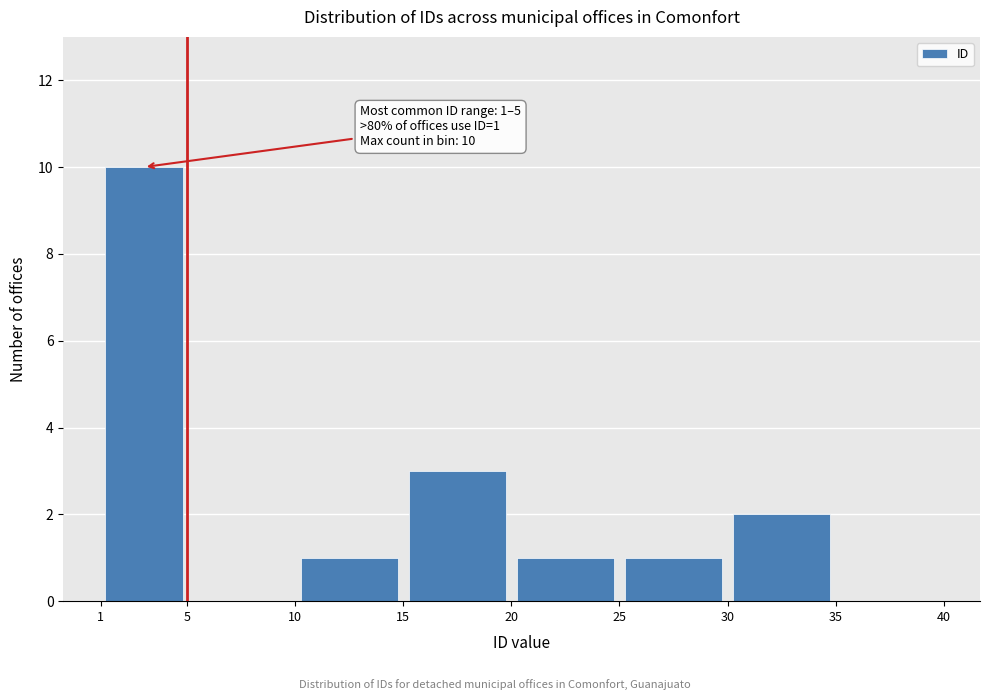

Which range on the x-axis has the tallest bar?

1 to 5